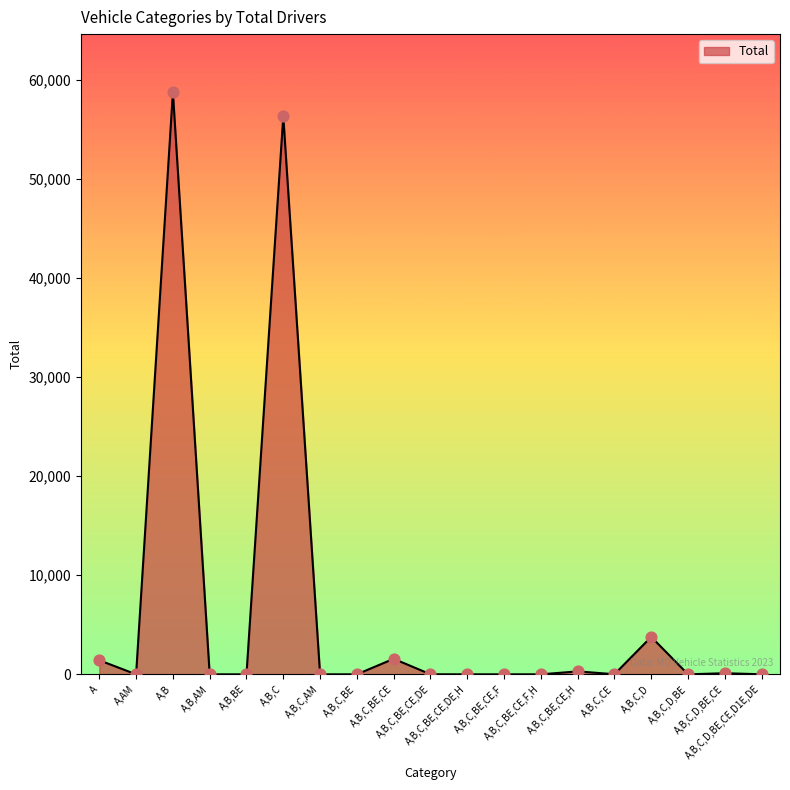

What is the difference between the maximum and minimum values?

58715